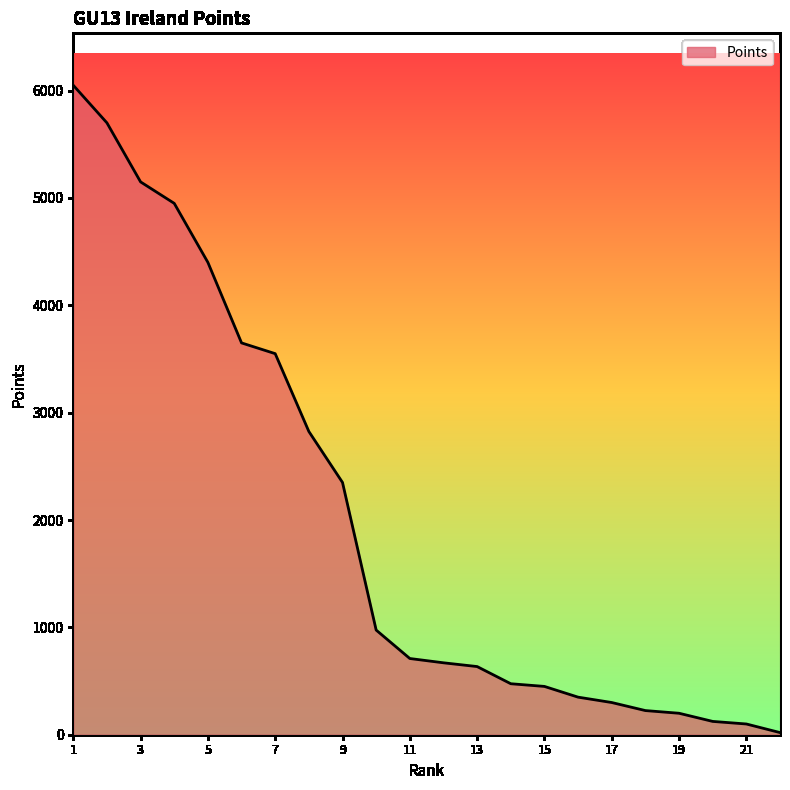

True or false: there are more than 2 points higher than both neighbors.

False